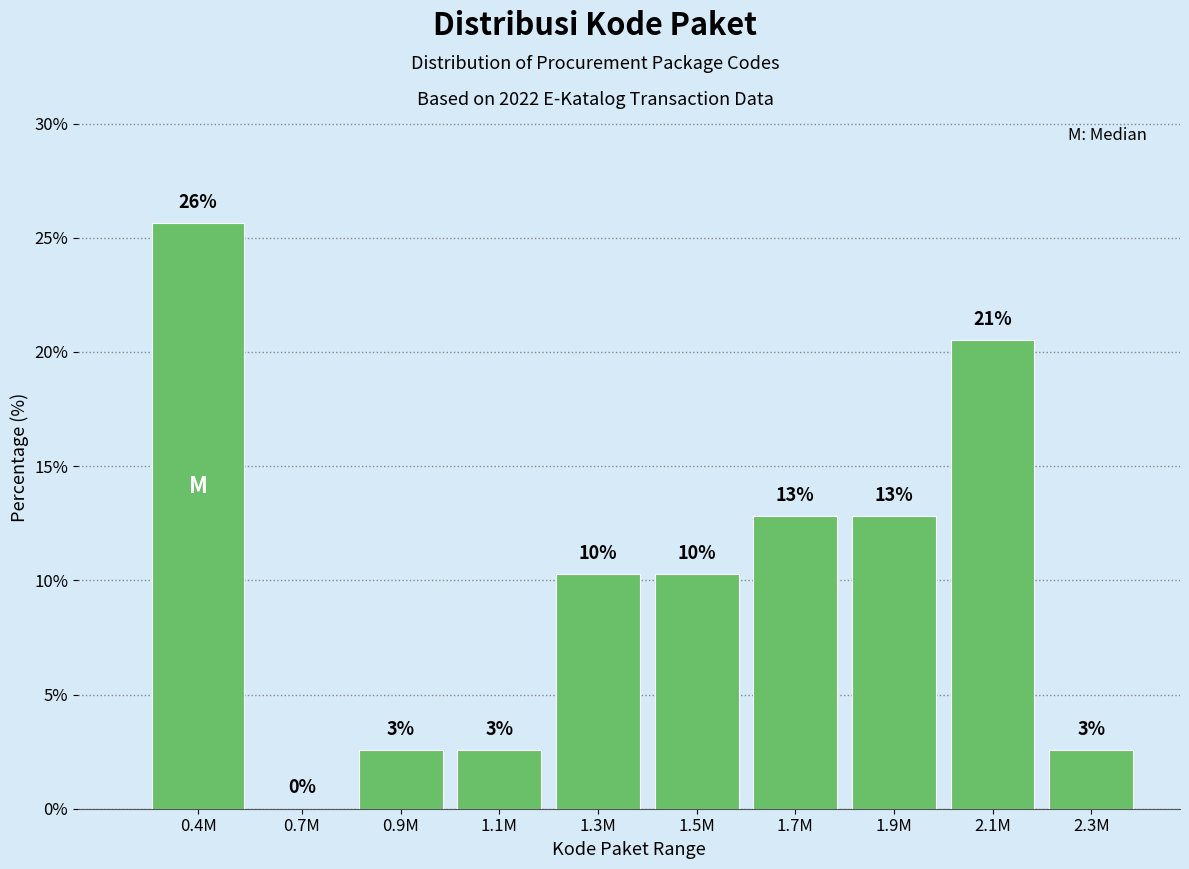

Are the bars horizontal?

No